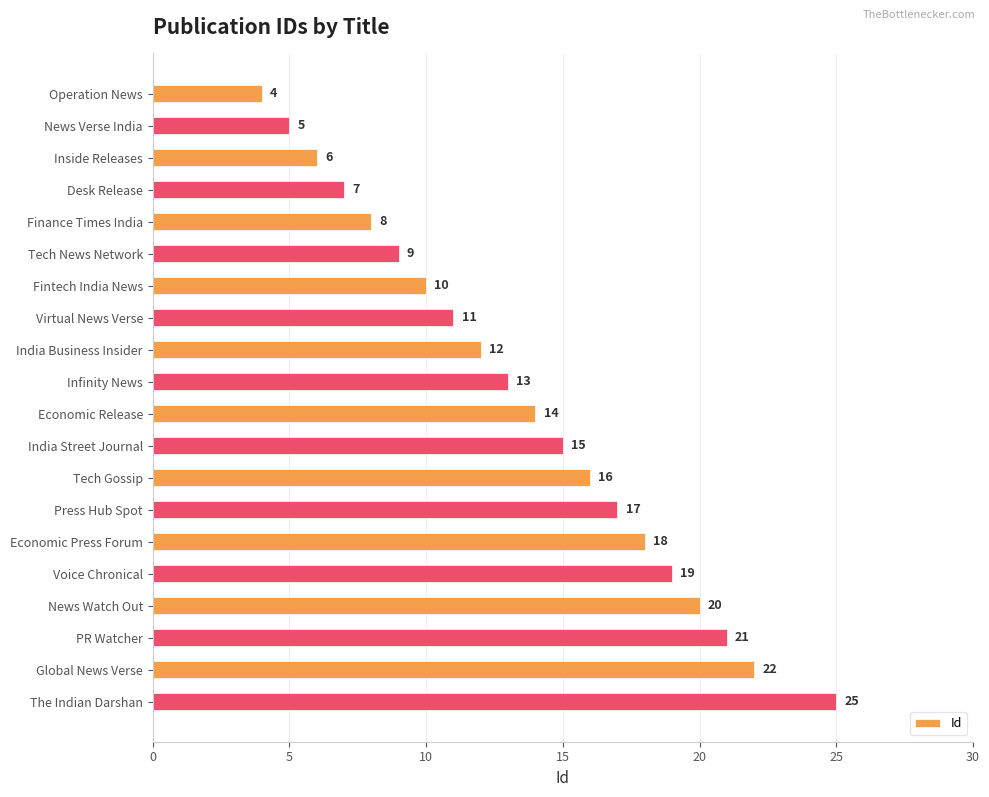

What is the sum of all values?

272